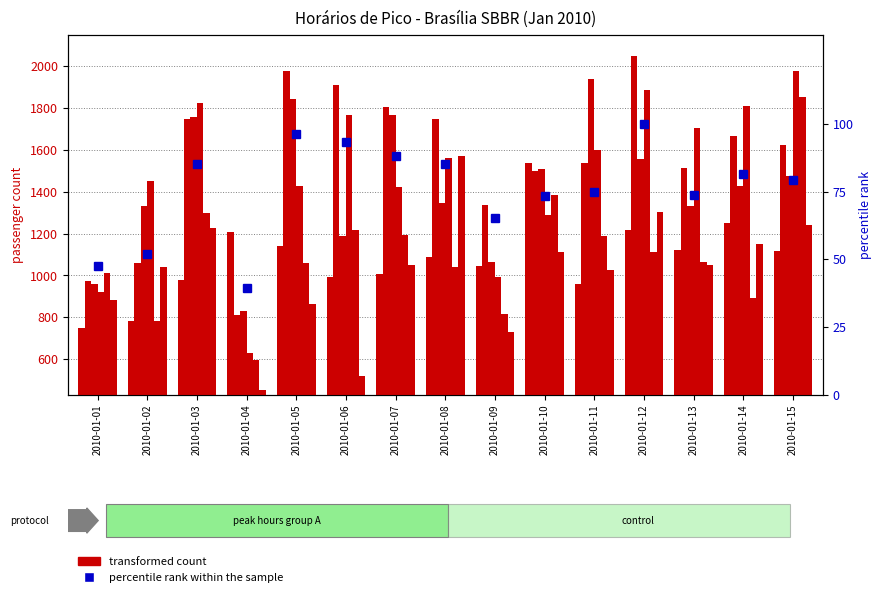

The col_9 series shows 1747 at 2010-01-03. True or false?

True